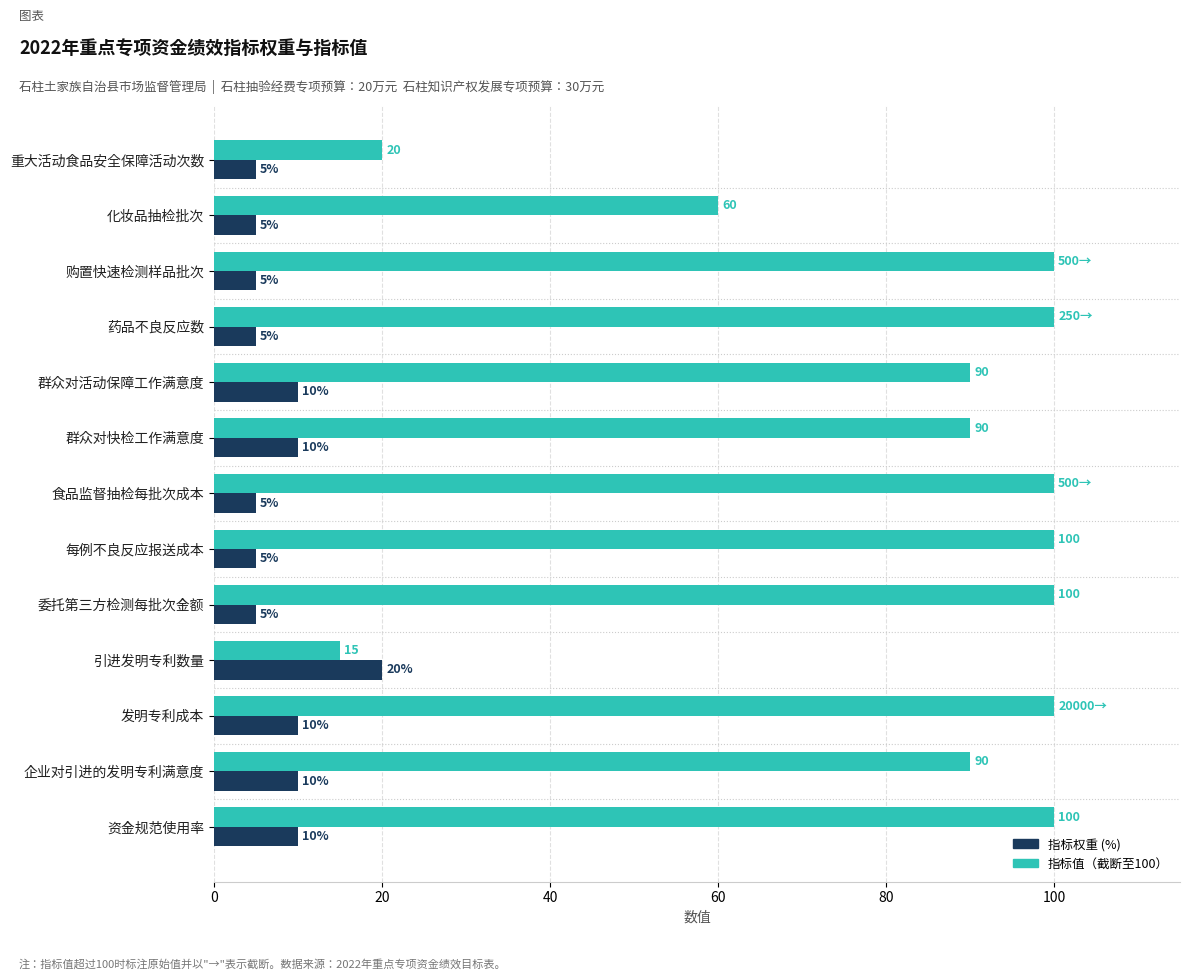

What is the total value across all series at 群众对活动保障工作满意度?

100